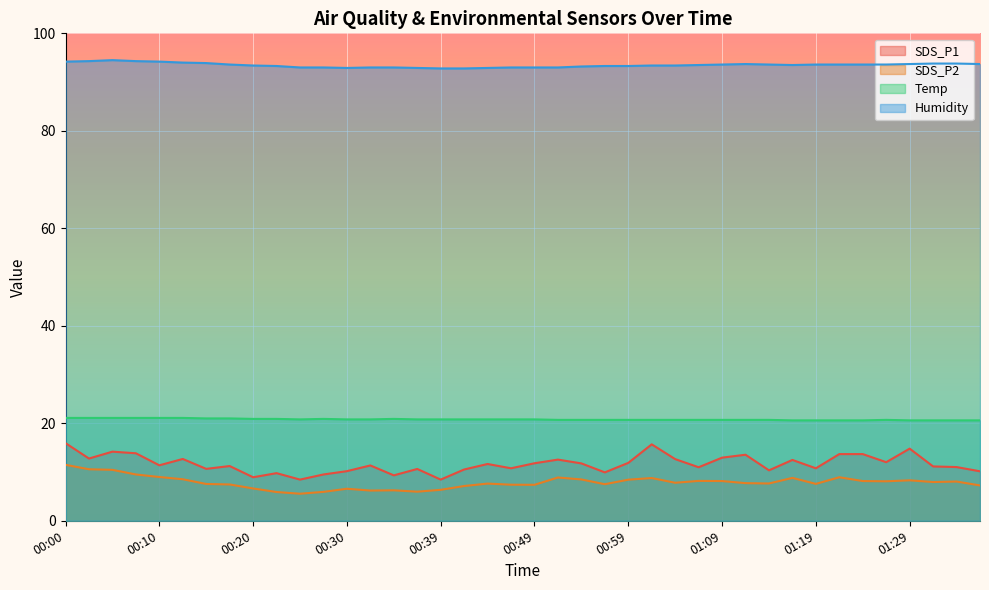

True or false: Humidity and SDS_P1 intersect in this chart.

False